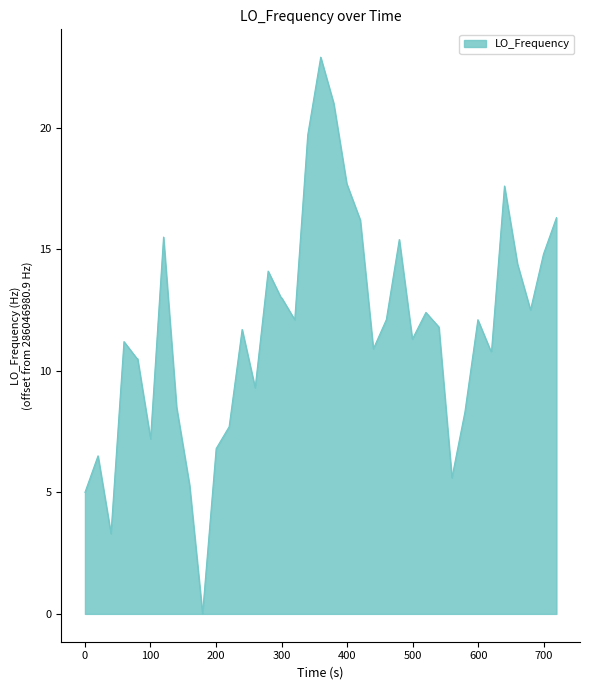

What is the difference between the maximum and minimum values?

22.9